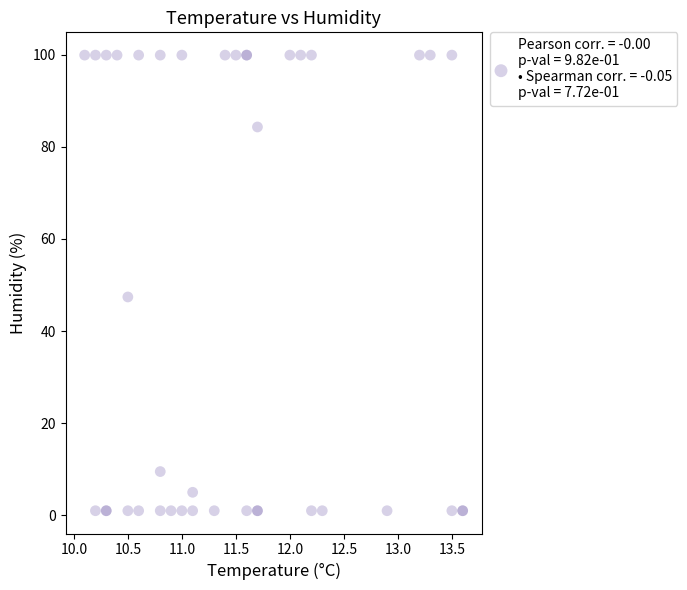

What Y value in the scatter plot is closest to 50?

47.4